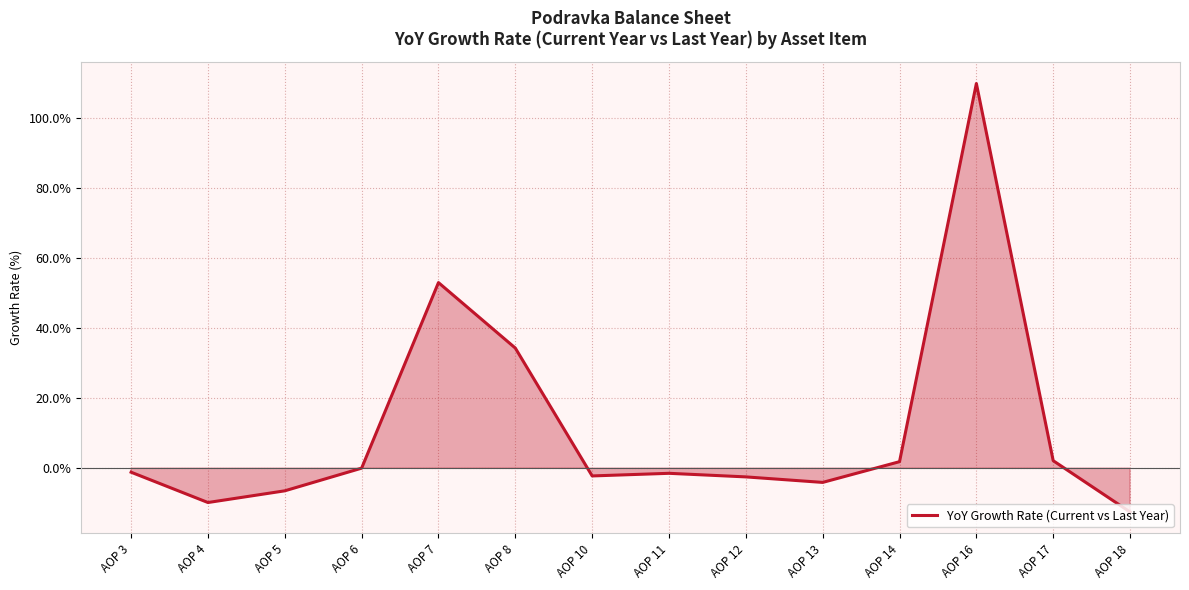

What is the greatest value displayed?

109.8